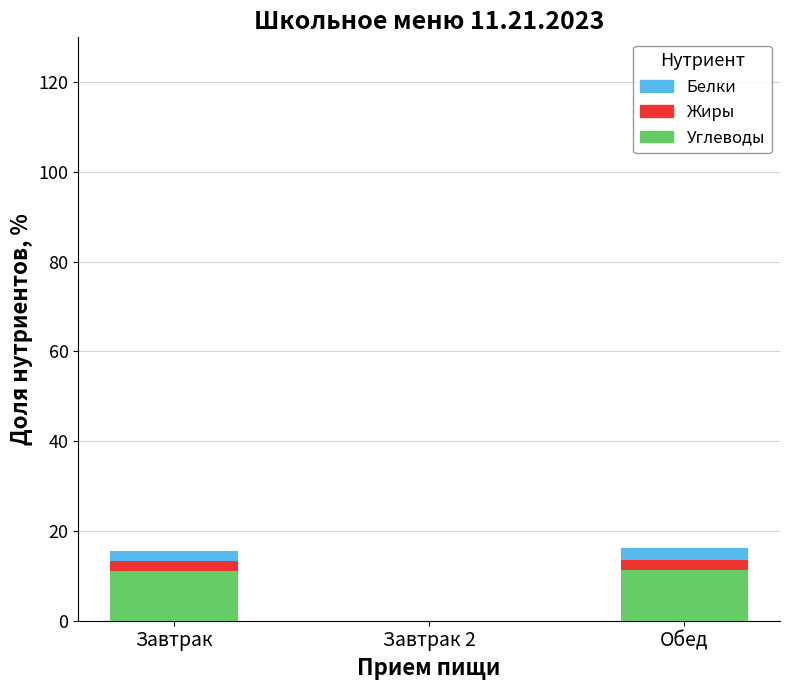

Are the bars horizontal?

No